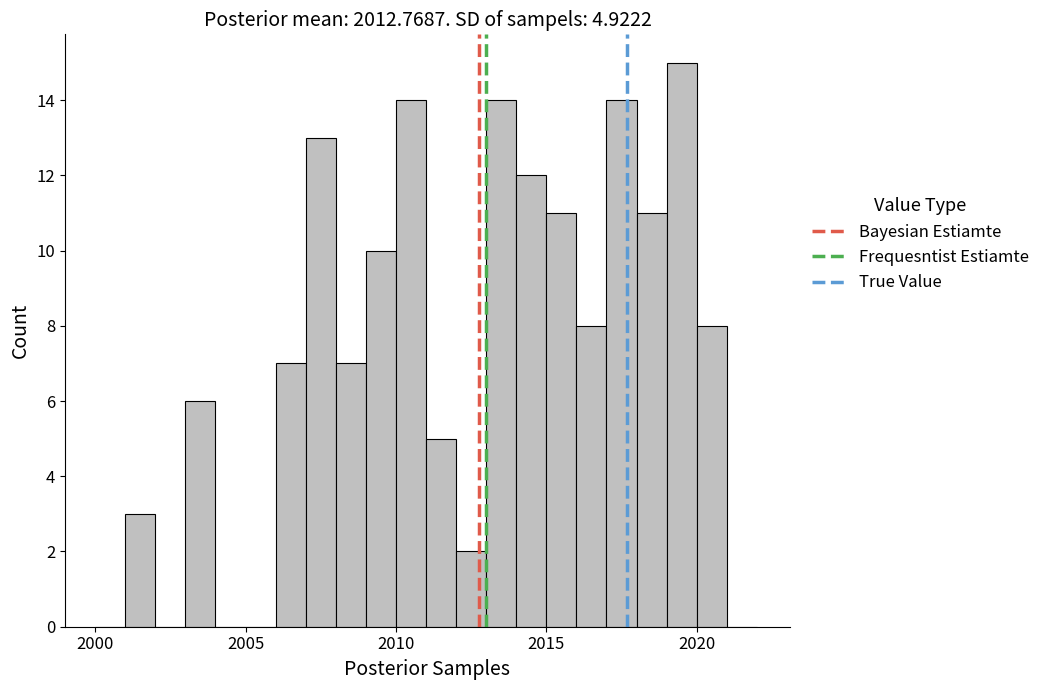

Around what value on the x-axis is the tallest bar? Give the approximate position of its centre, as read against the axis.

2019.5